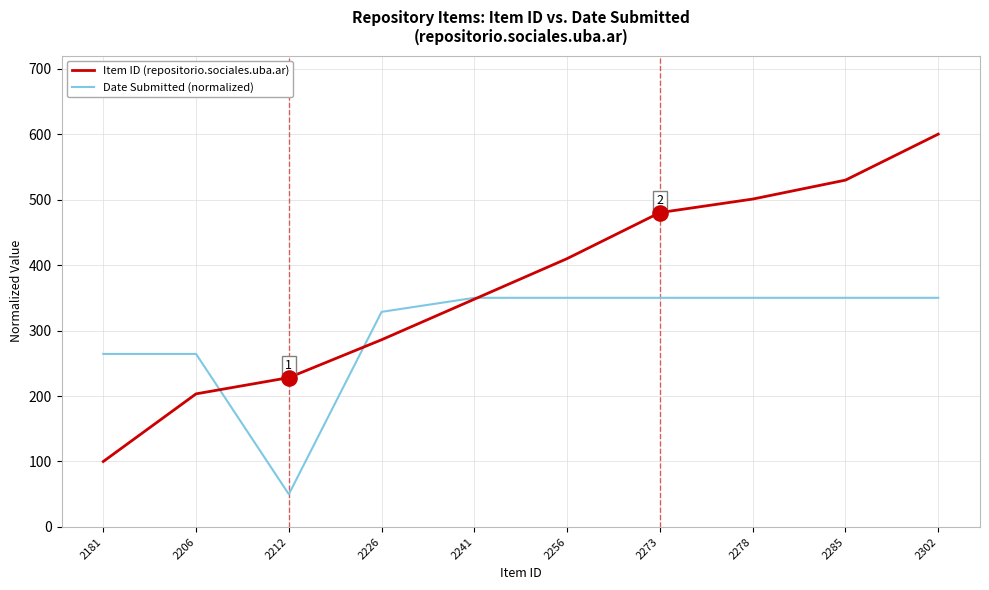

At how many categories does at least one series exceed 415?

4